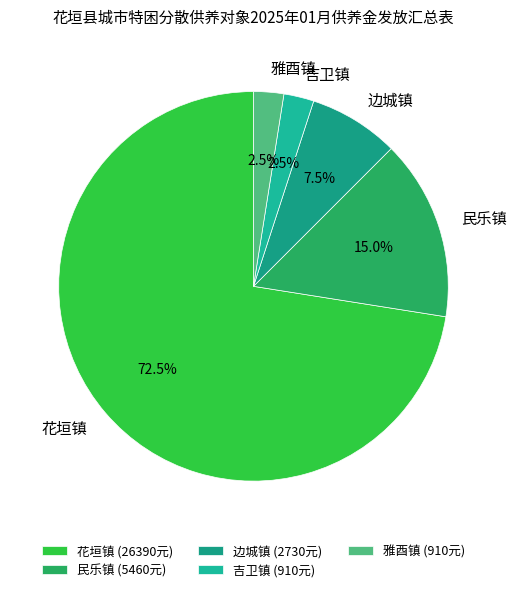

How many slices are in this pie chart?

5